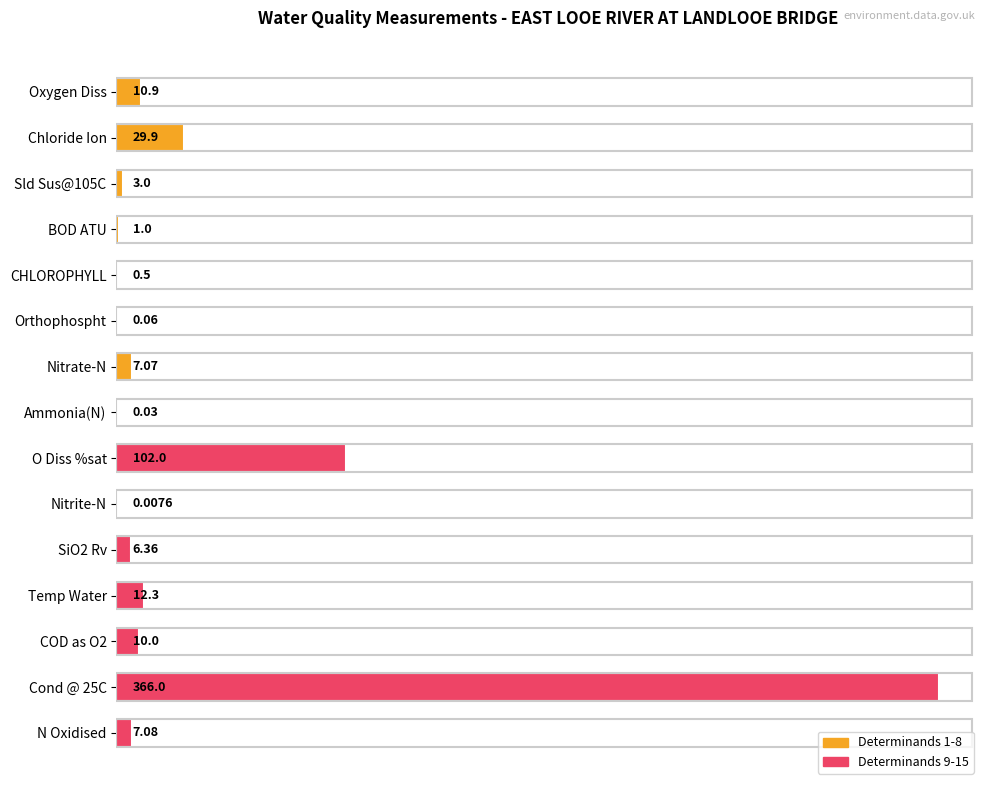

What is the sum of the values at Ammonia(N) and Cond @ 25C?

366.0